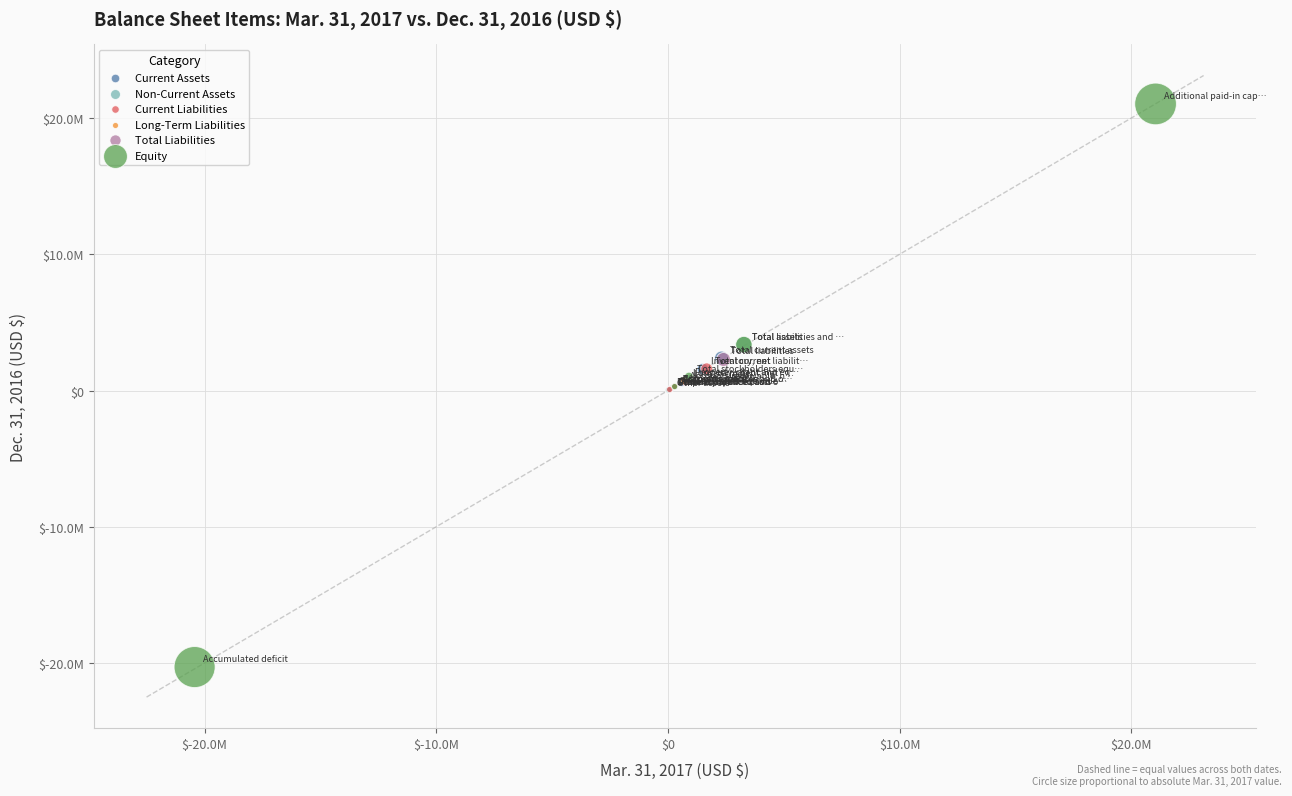

Which series contains the highest Y value?

Equity